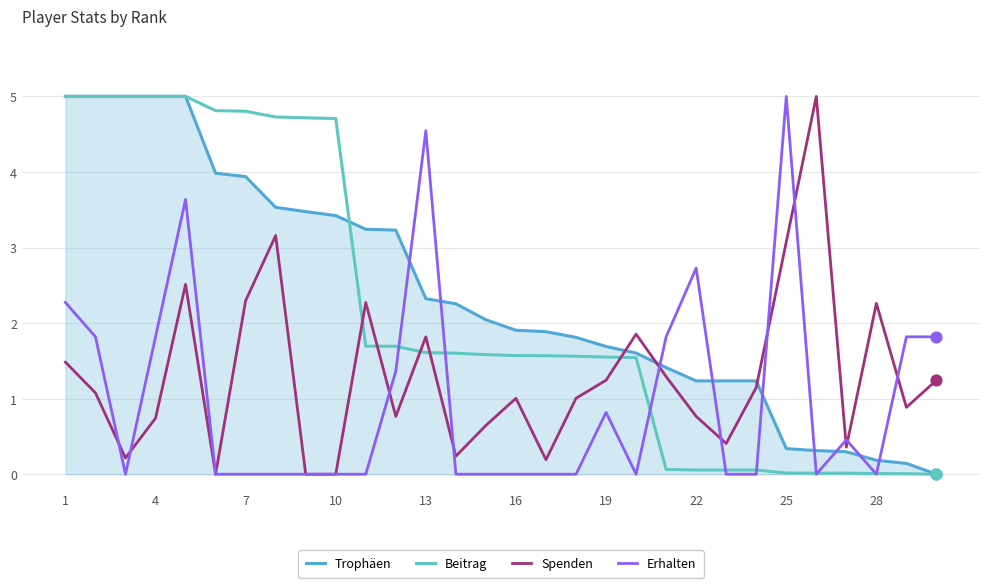

How many times do Erhalten and Trophäen cross each other?

9